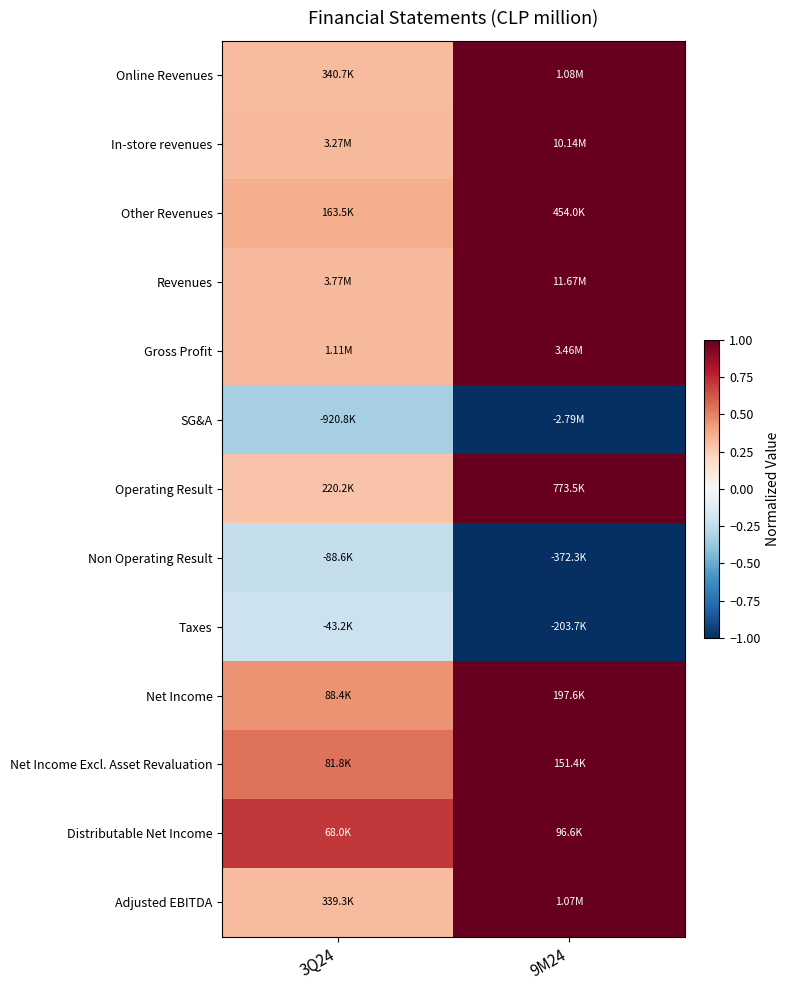

What is the spread (max minus min) of values at 9M24?

2.0